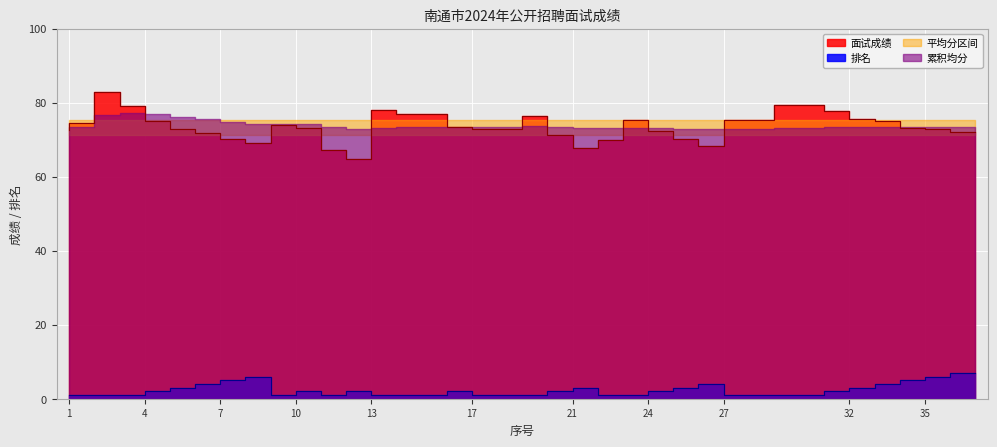

The value of 面试成绩 at 31 is 79.4. True or false?

True